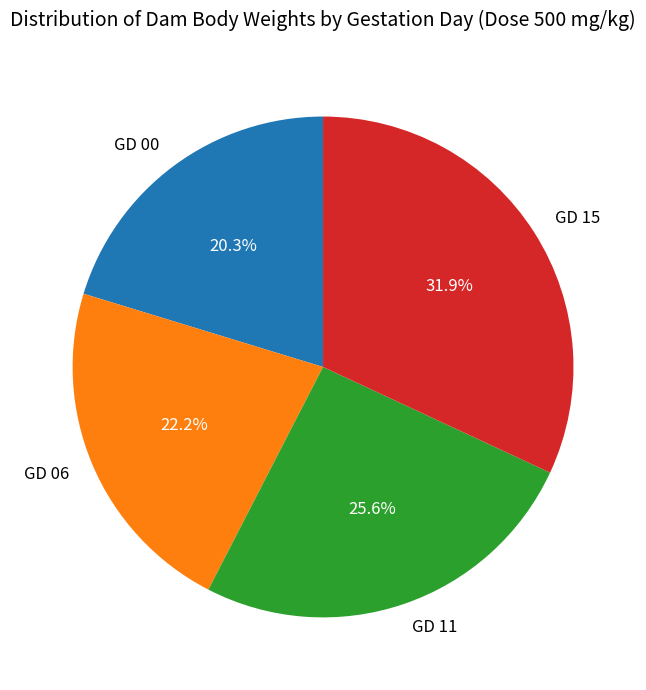

What is the ratio of the value at GD 00 to the value at GD 06?

0.9